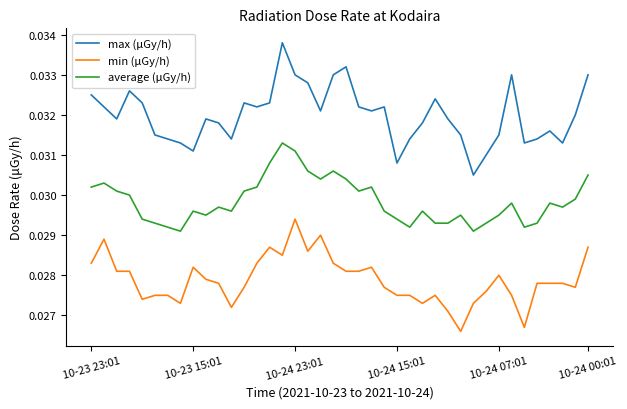

What are all the series names shown in the legend?

max (μGy/h), min (μGy/h), average (μGy/h)